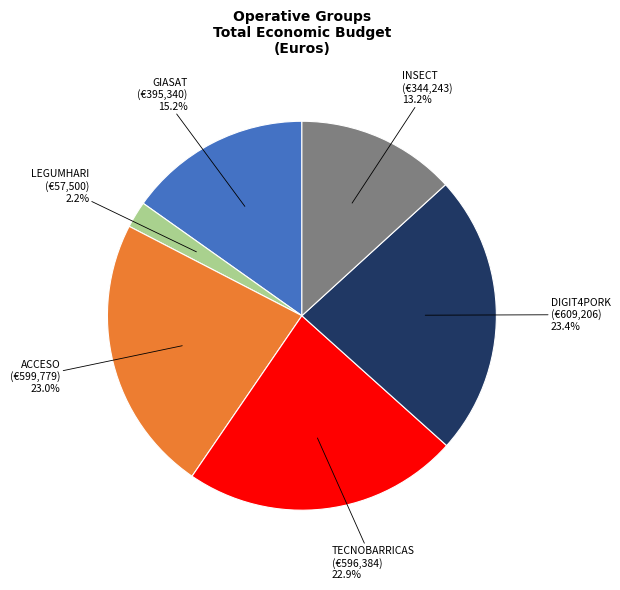

Is there any slice that represents more than half of the pie?

No